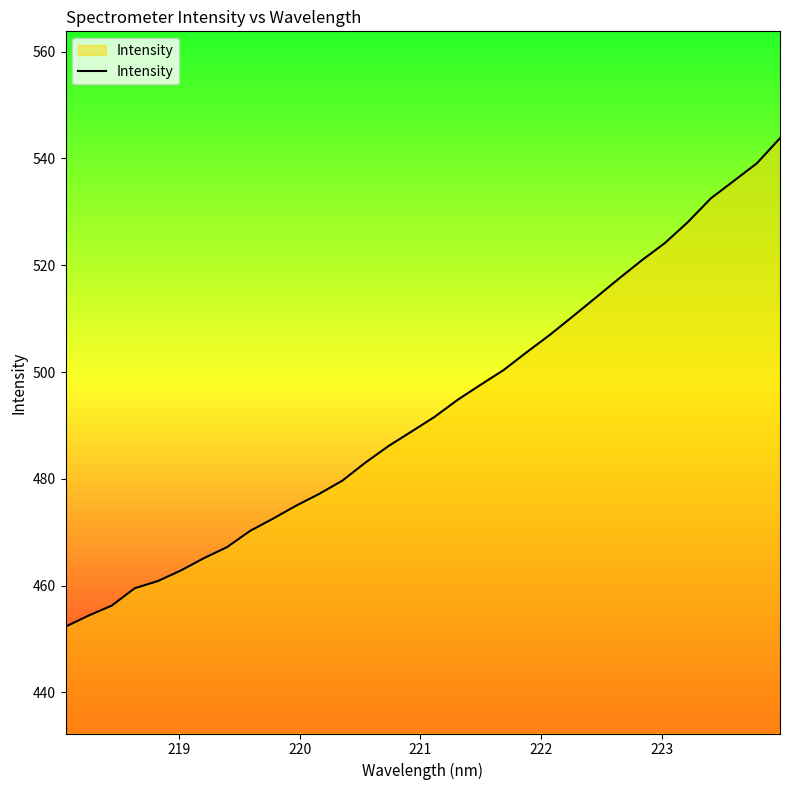

What is the minimum value shown in the chart?

452.3